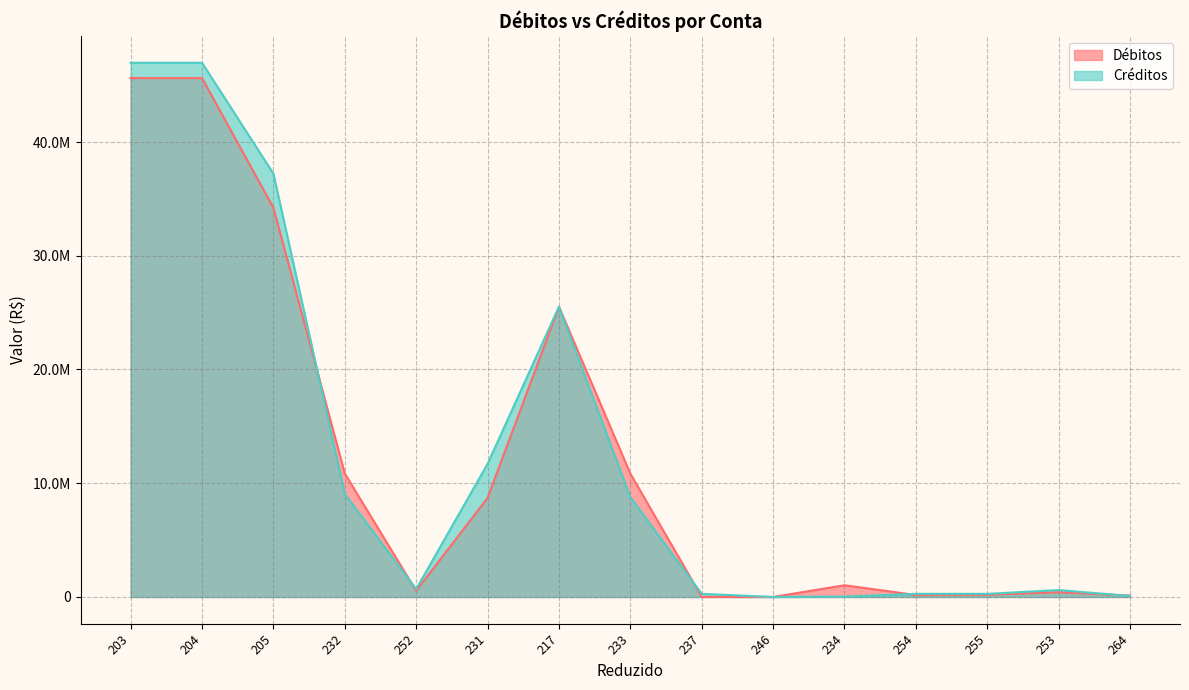

What is the value of the Débitos point at the 13th from the left?

194399.1